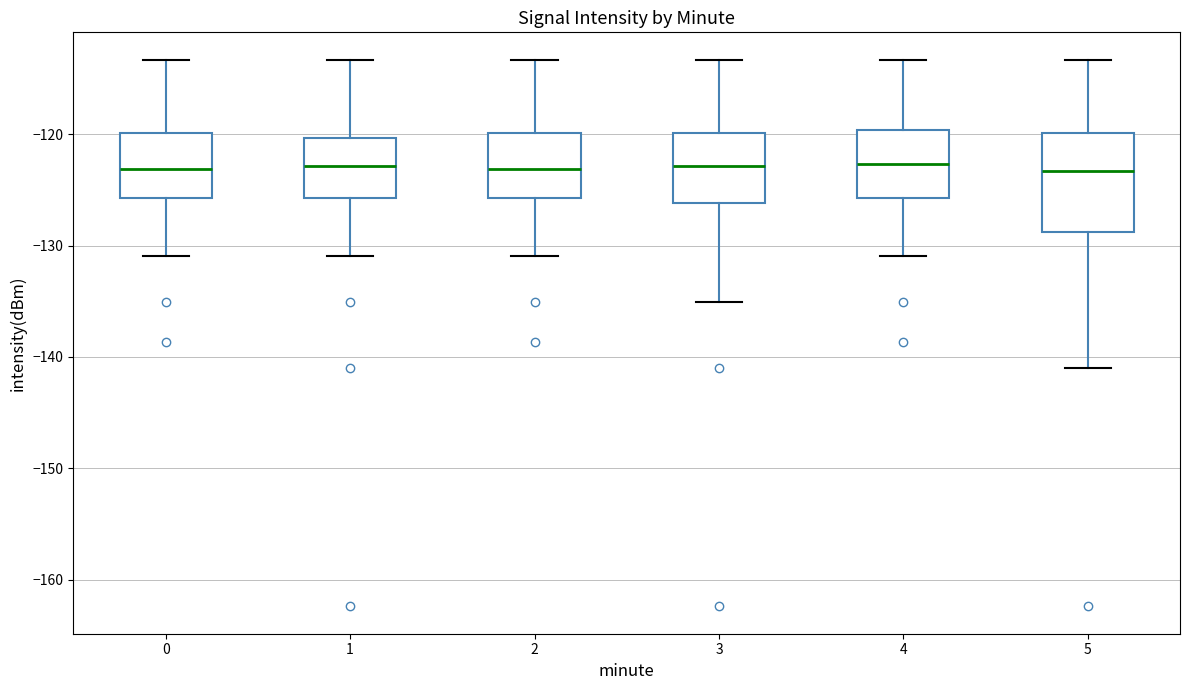

Comparing the boxes themselves (not the whiskers), which one is the tallest?

5